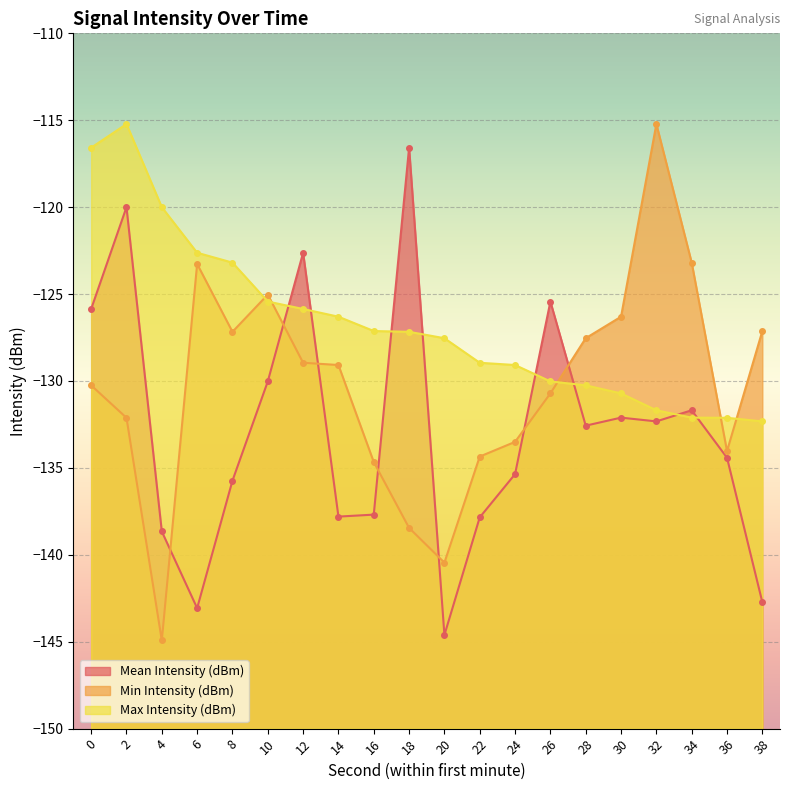

At 2, list the series in order from largest to smallest.

Max Intensity (dBm), Mean Intensity (dBm), Min Intensity (dBm)